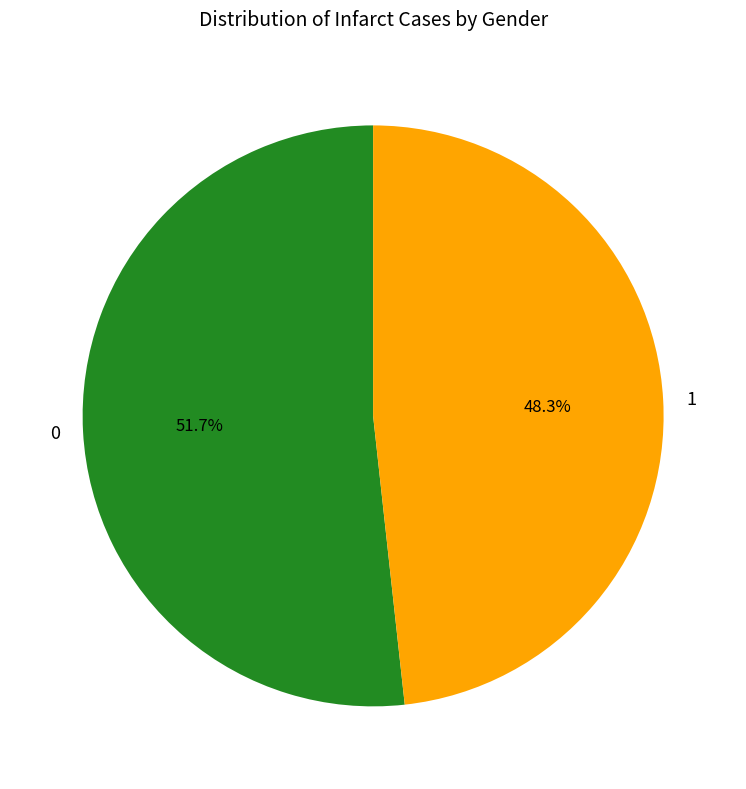

How many slices are in this pie chart?

2